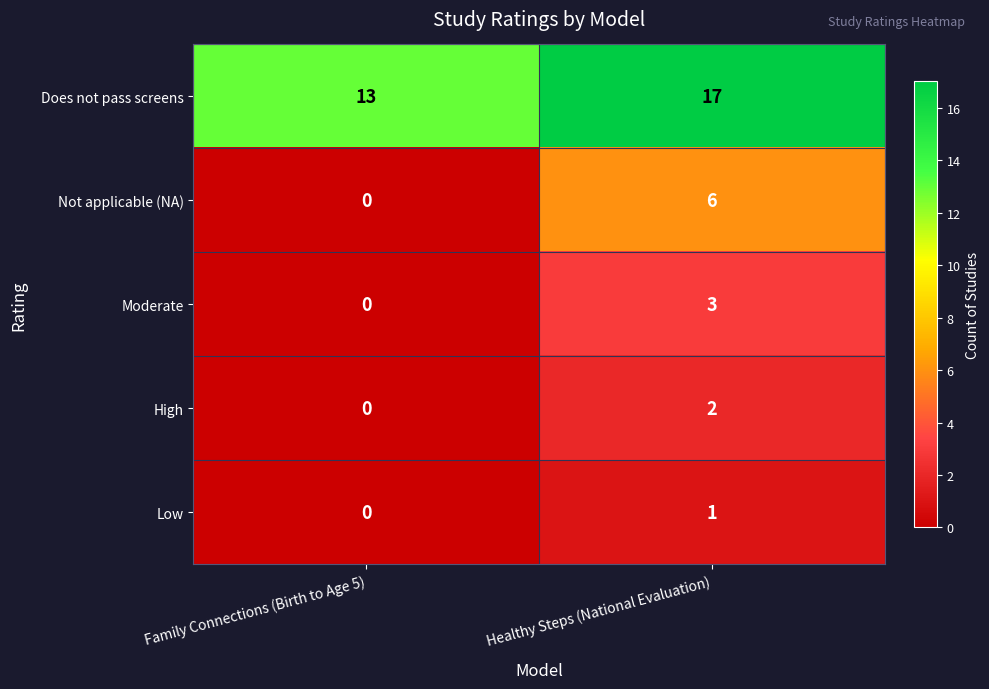

What is the maximum value shown in the chart?

17